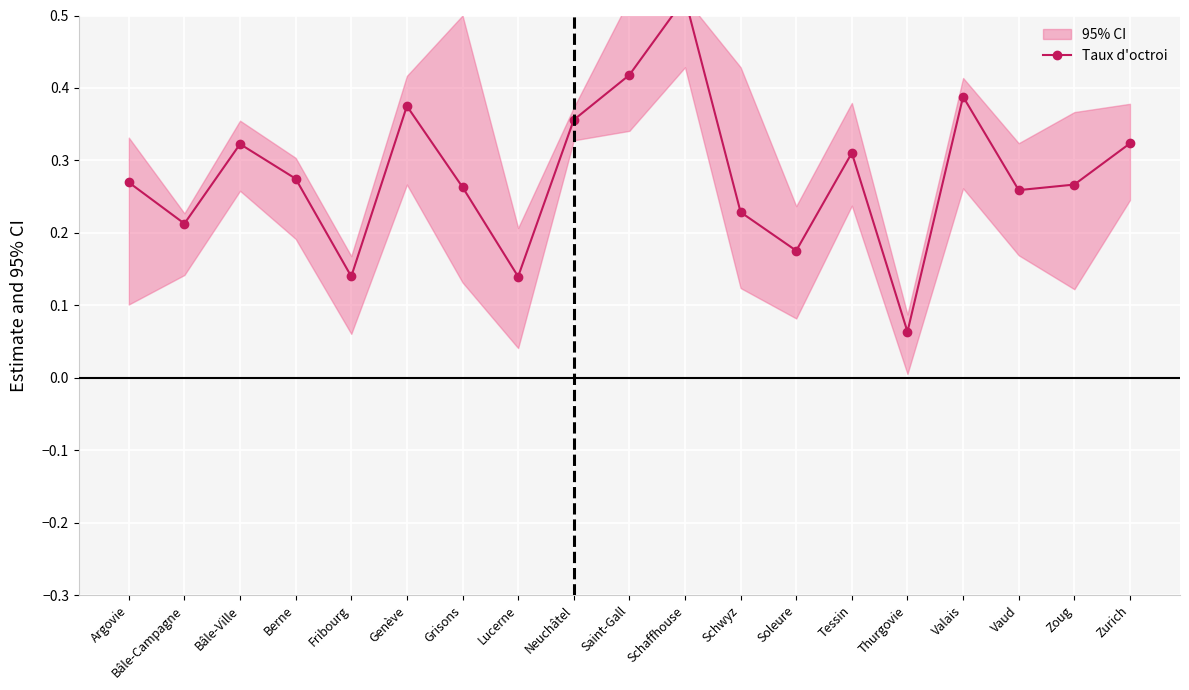

What is the maximum value shown in the chart?

0.5